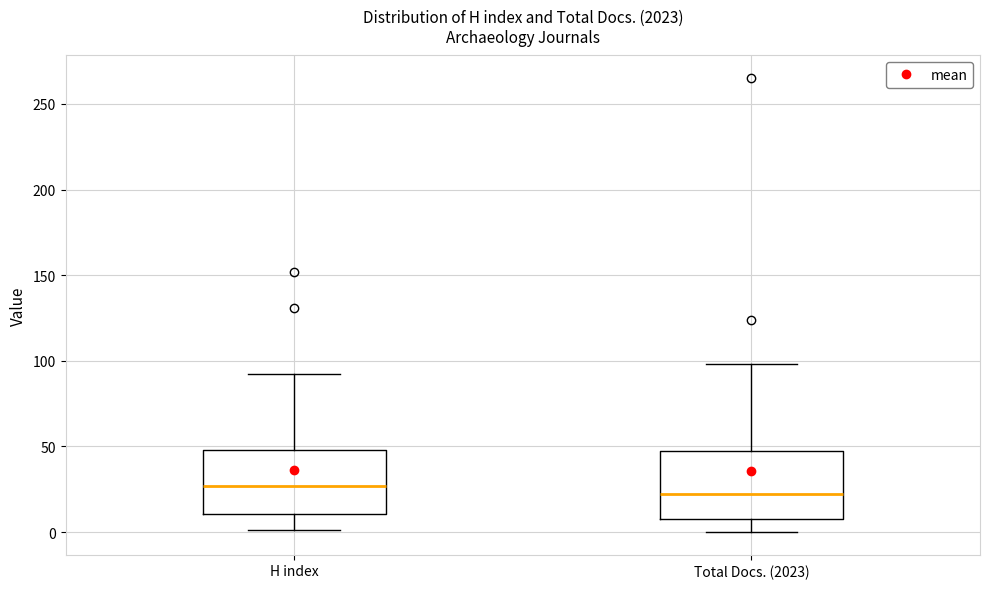

Reading left to right, transcribe this box plot: for each box, give where its median line is, the range the box spans, and where its two whiskers end, as read against the y-axis. The values are not printed on the chart, so give them approximately, as read against the axis.

H index: median 25, box 10 to 50, whiskers 0 to 90
Total Docs. (2023): median 20, box 10 to 45, whiskers 0 to 100